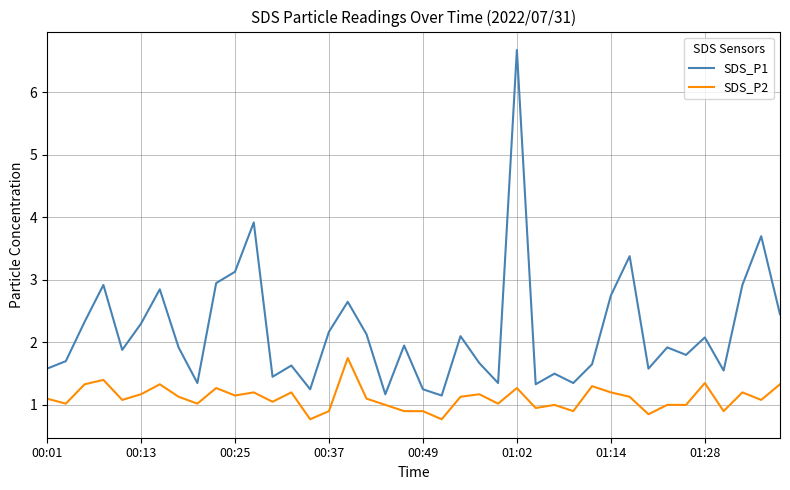

Which series has the largest total across all categories?

SDS_P1